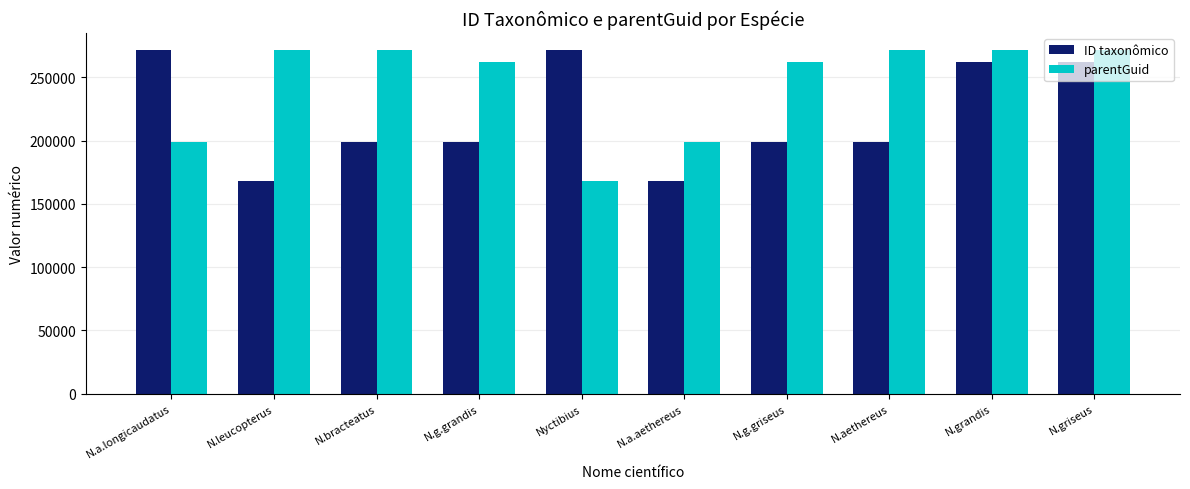

What is the minimum value for ID taxonômico?

167750